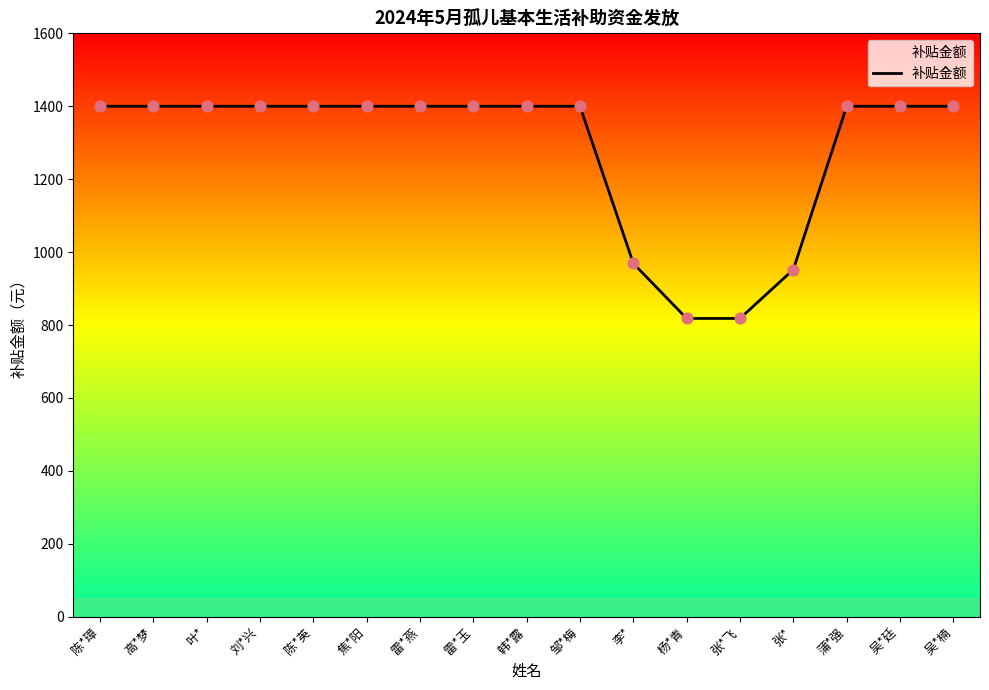

What is the ratio of the value at 杨*青 to the value at 陈*璋?

0.6